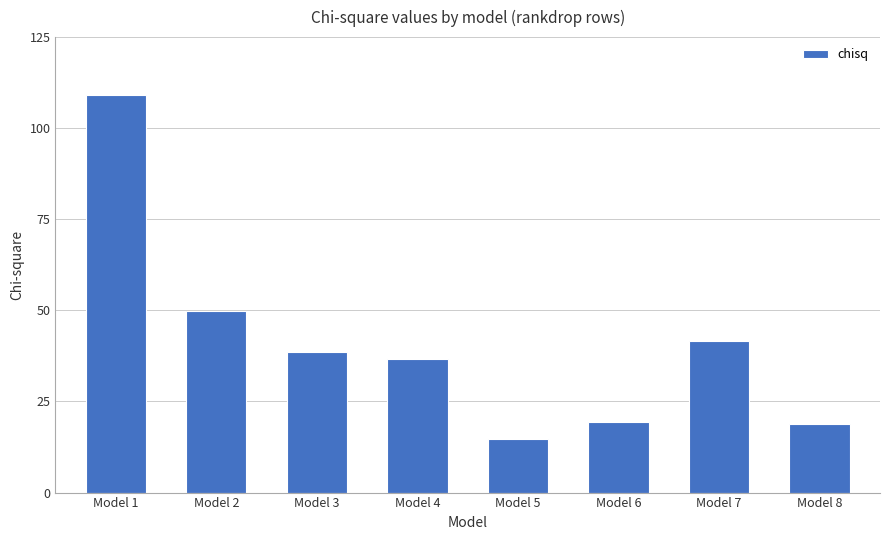

At which category does the chart reach its minimum across all series?

Model 5